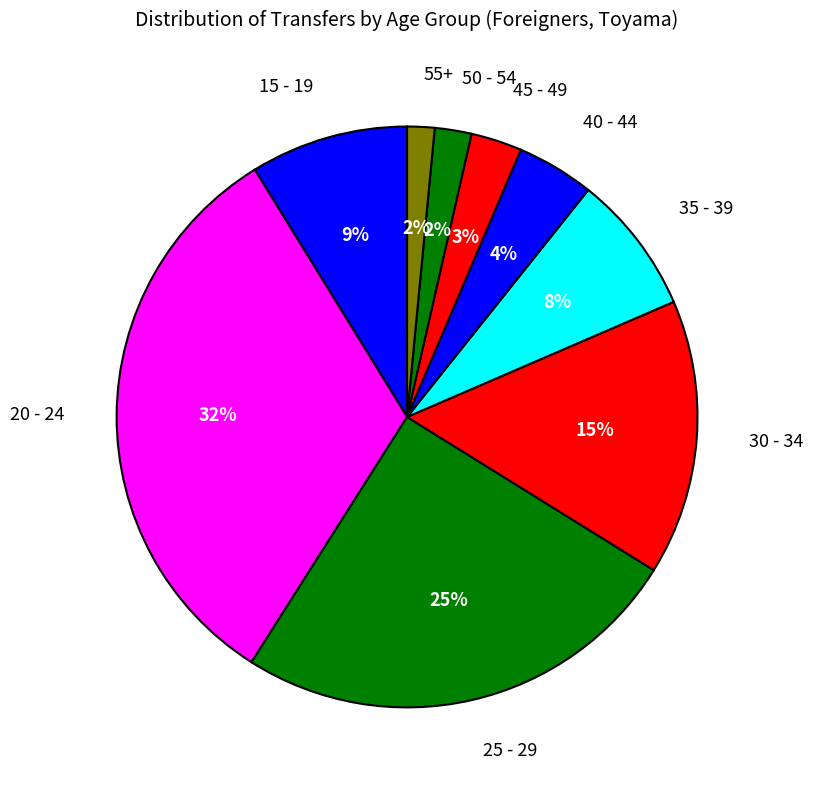

Which category has the biggest portion of the pie?

20 - 24